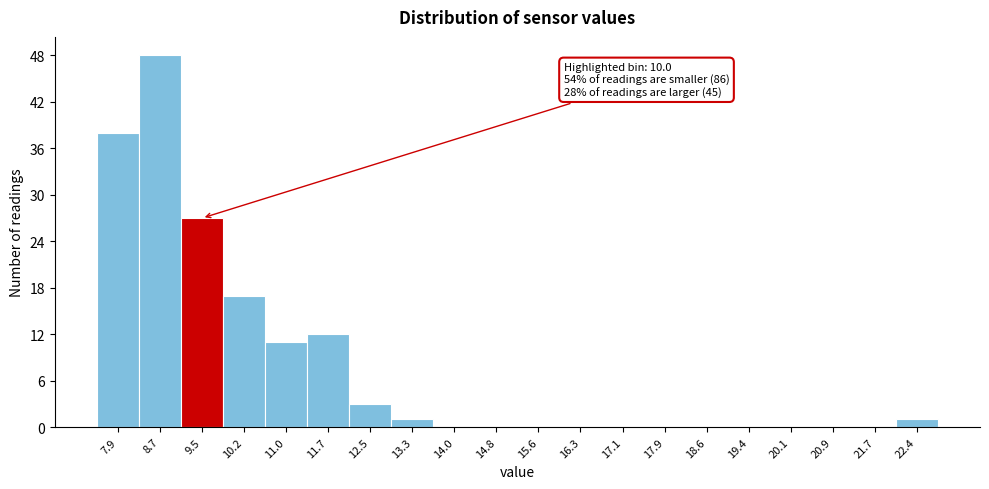

Reading right to left, what are all the values shown in this chart?

22.4=1	21.7=0	20.9=0	20.1=0	19.4=0	18.6=0	17.9=0	17.1=0	16.3=0	15.6=0	14.8=0	14.0=0	13.3=1	12.5=3	11.7=12	11.0=11	10.2=17	9.5=27	8.7=48	7.9=38